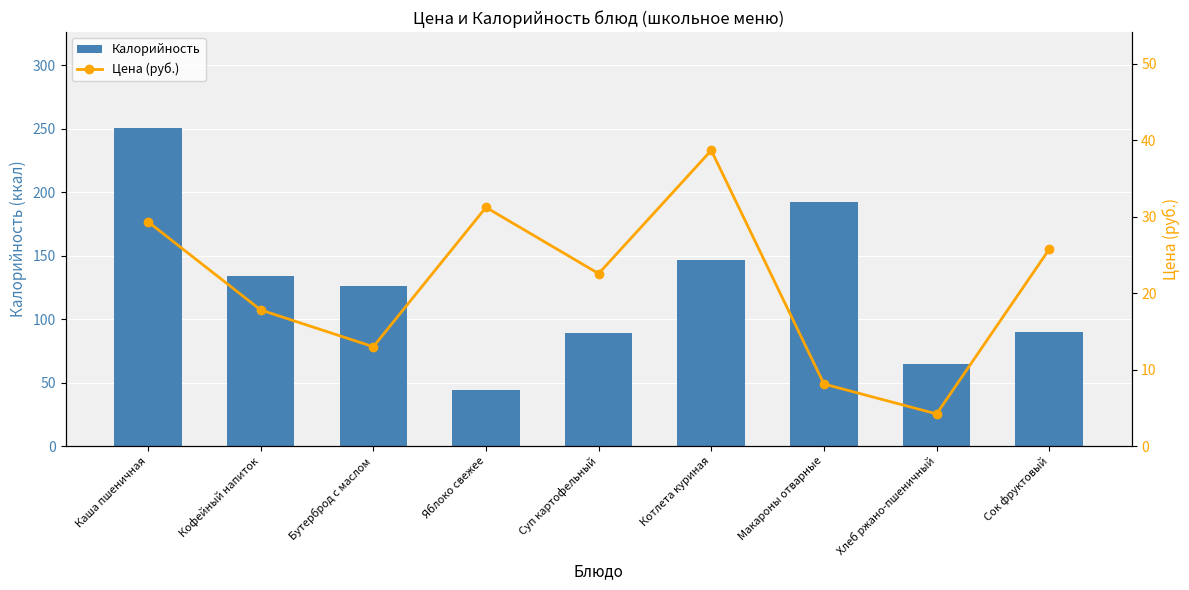

What is the average value of the Калорийность series?

126